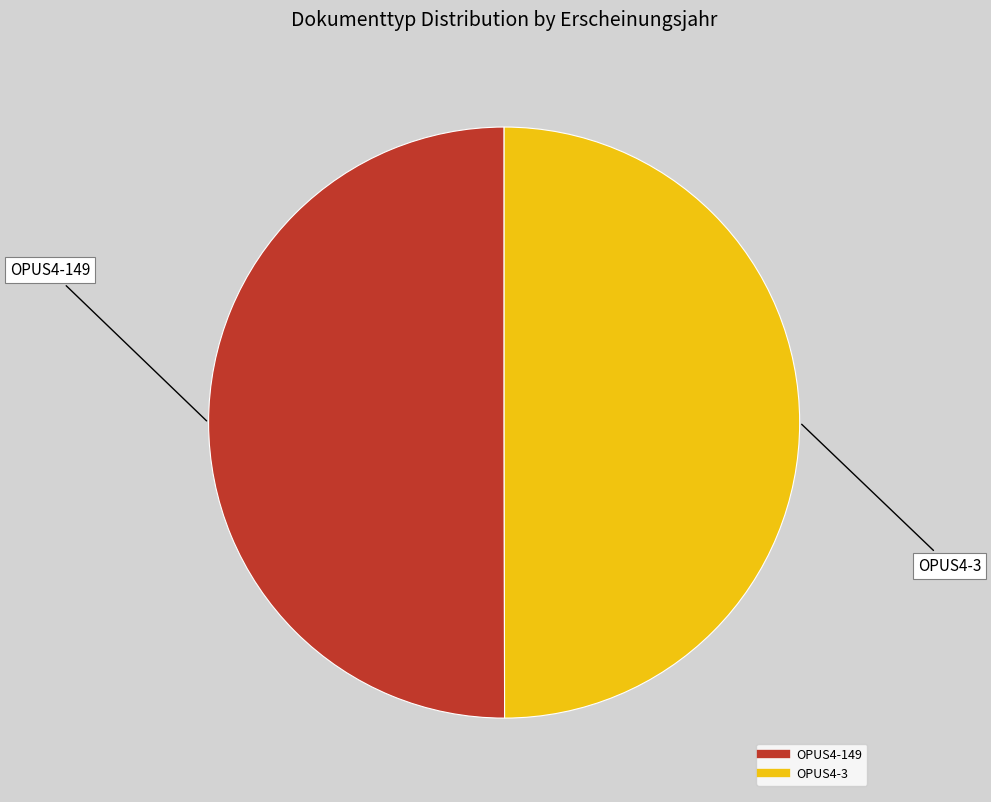

The OPUS4-3 slice represents 50% of the pie. True or false?

True